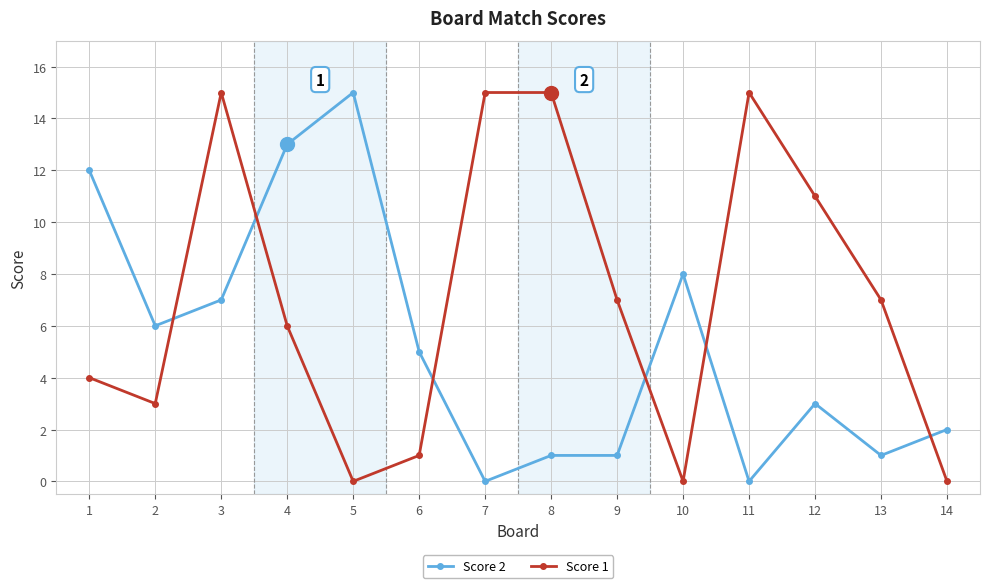

Which series changed the most between 9 and 14?

Score 1